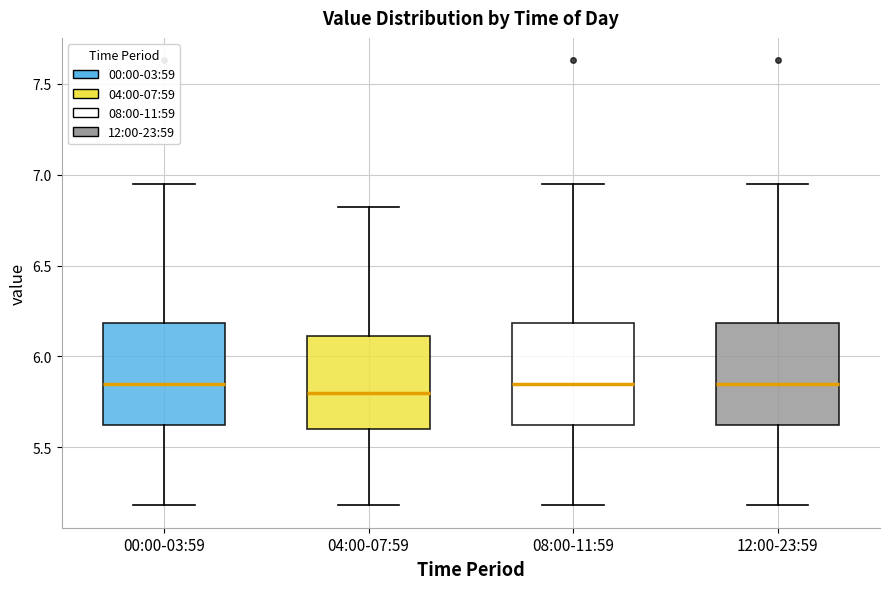

Reading left to right, read every box against the y-axis: the position of its median line, the range the box covers, and the ends of its whiskers. The values are not printed on the chart, so give them approximately, as read against the axis.

00:00-03:59: median 5.85, box 5.60 to 6.20, whiskers 5.20 to 6.95
04:00-07:59: median 5.80, box 5.60 to 6.10, whiskers 5.20 to 6.80
08:00-11:59: median 5.85, box 5.60 to 6.20, whiskers 5.20 to 6.95
12:00-23:59: median 5.85, box 5.60 to 6.20, whiskers 5.20 to 6.95